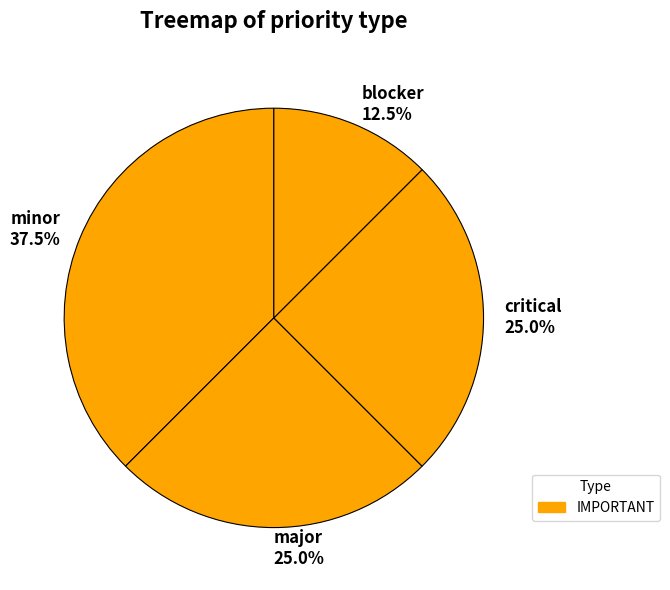

What percentage is NOT represented by critical?

75.0%